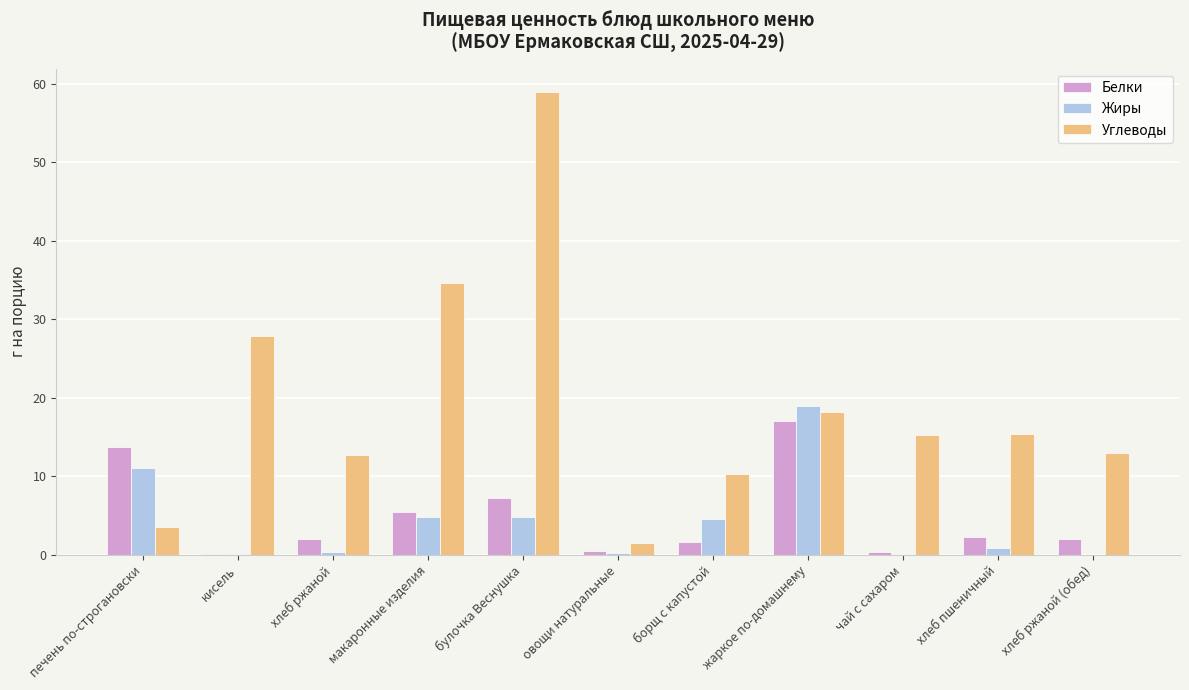

Which series has the largest total across all categories?

Углеводы